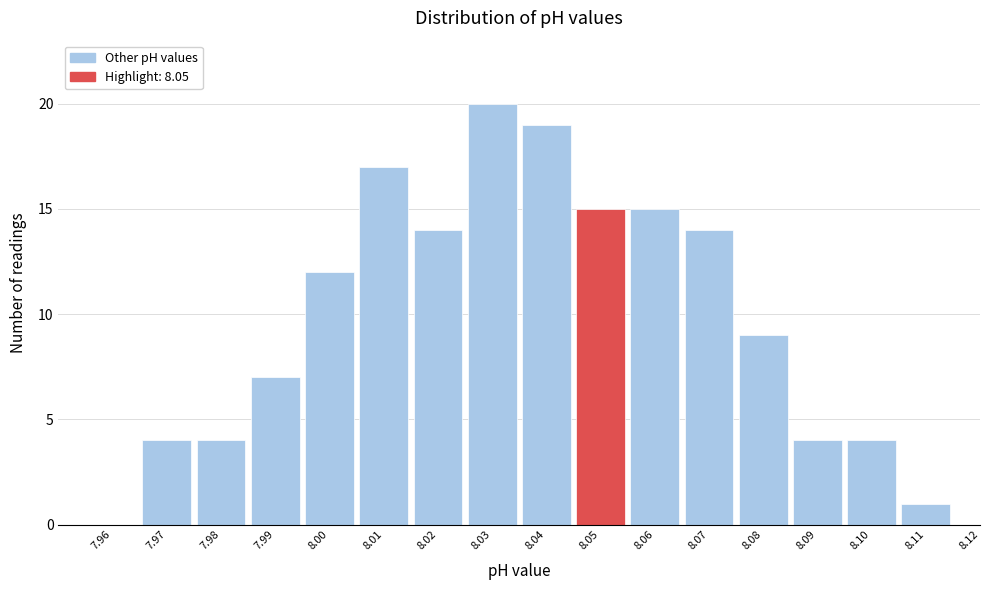

Reading left to right, transcribe all the data shown in this chart.

7.96=0	7.97=4	7.98=4	7.99=7	8.00=12	8.01=17	8.02=14	8.03=20	8.04=19	8.05=15	8.06=15	8.07=14	8.08=9	8.09=4	8.10=4	8.11=1	8.12=0